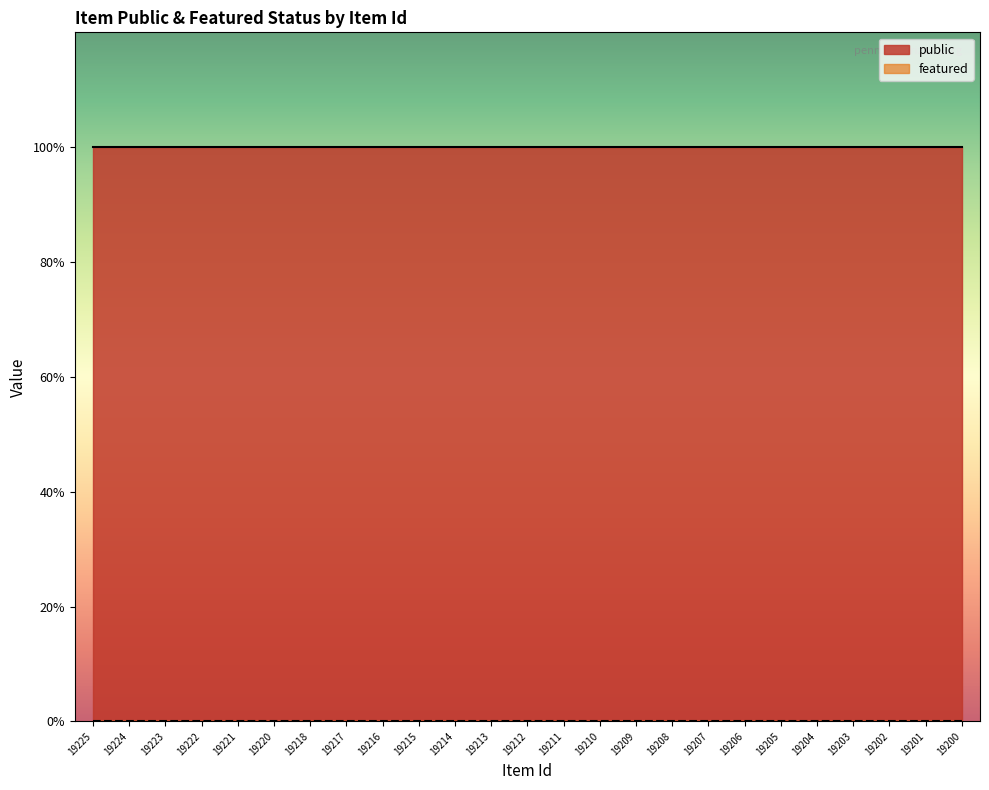

How many series are shown in this chart?

2